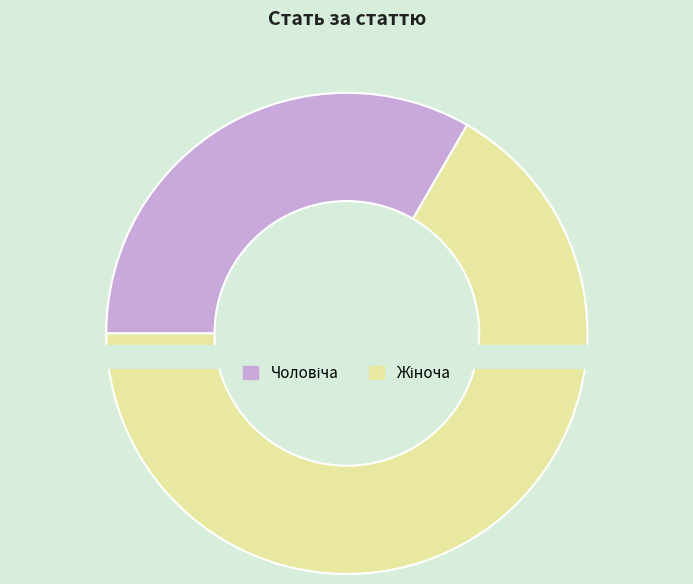

What is the change in value from Чоловіча to Жіноча?

+1